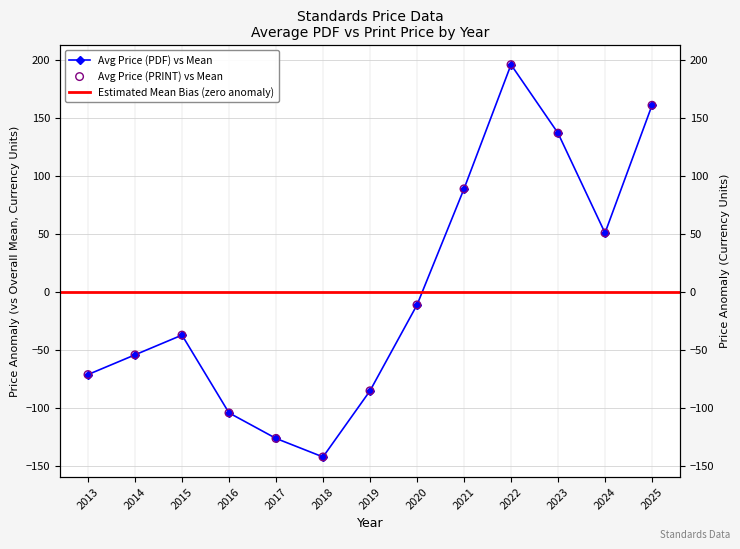

At which category is the sum across all series the highest?

2022